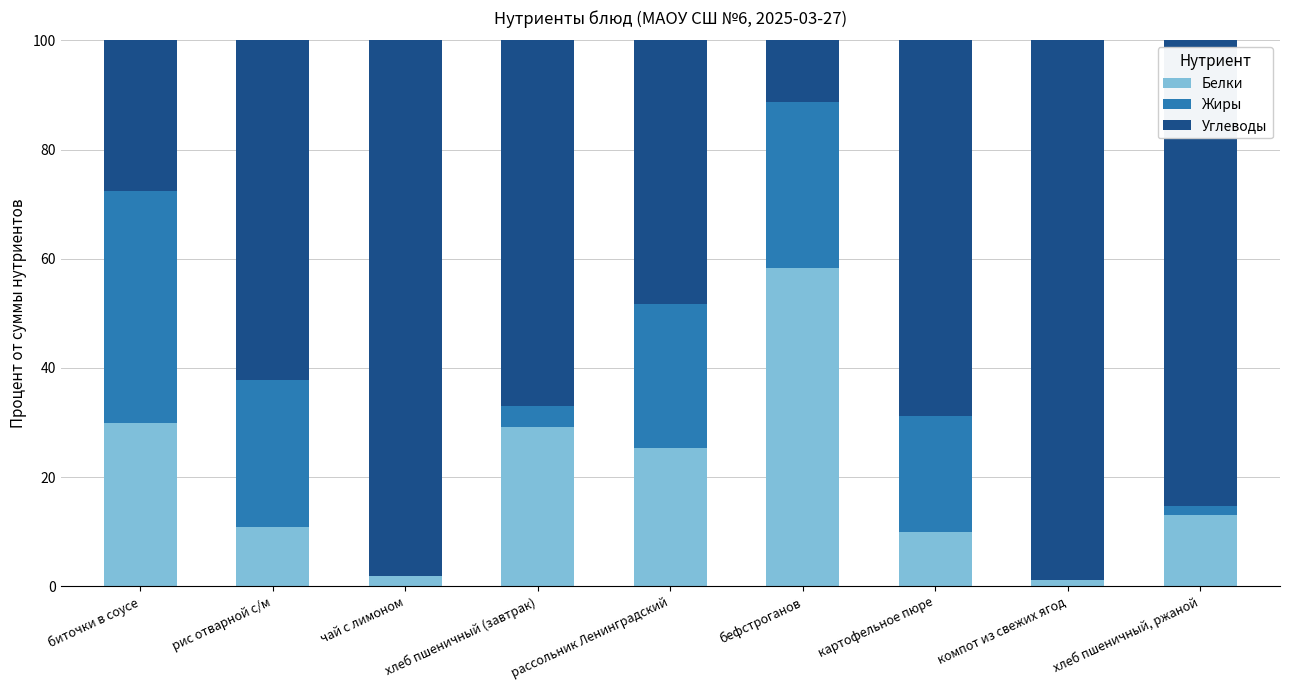

What is the sum of all Белки values?

179.6